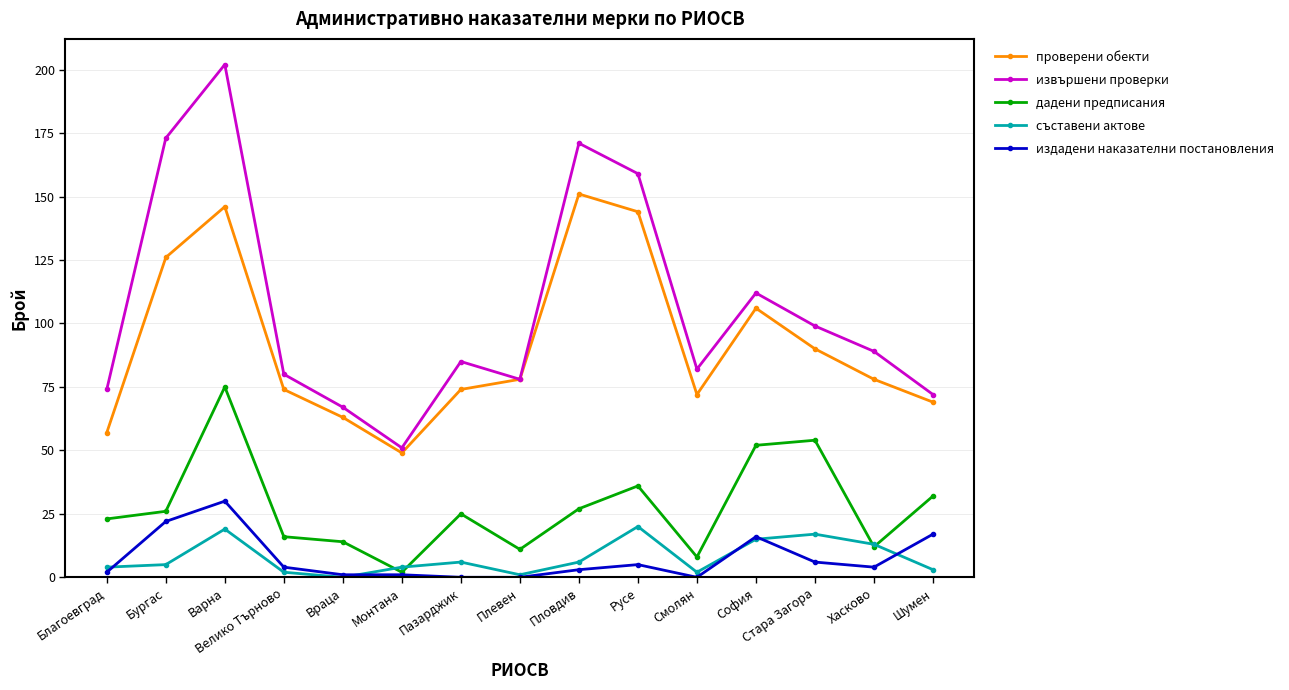

How many values in съставени актове are above zero?

14